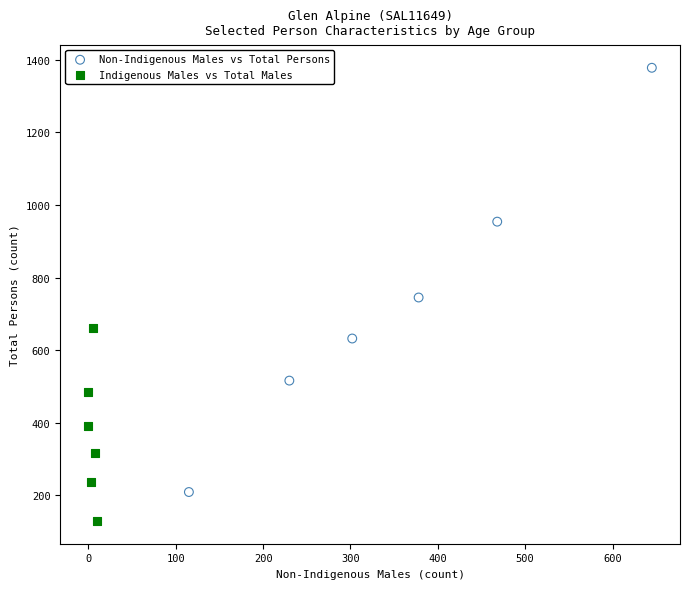

Which series contains the highest Y value?

Non-Indigenous Males vs Total Persons